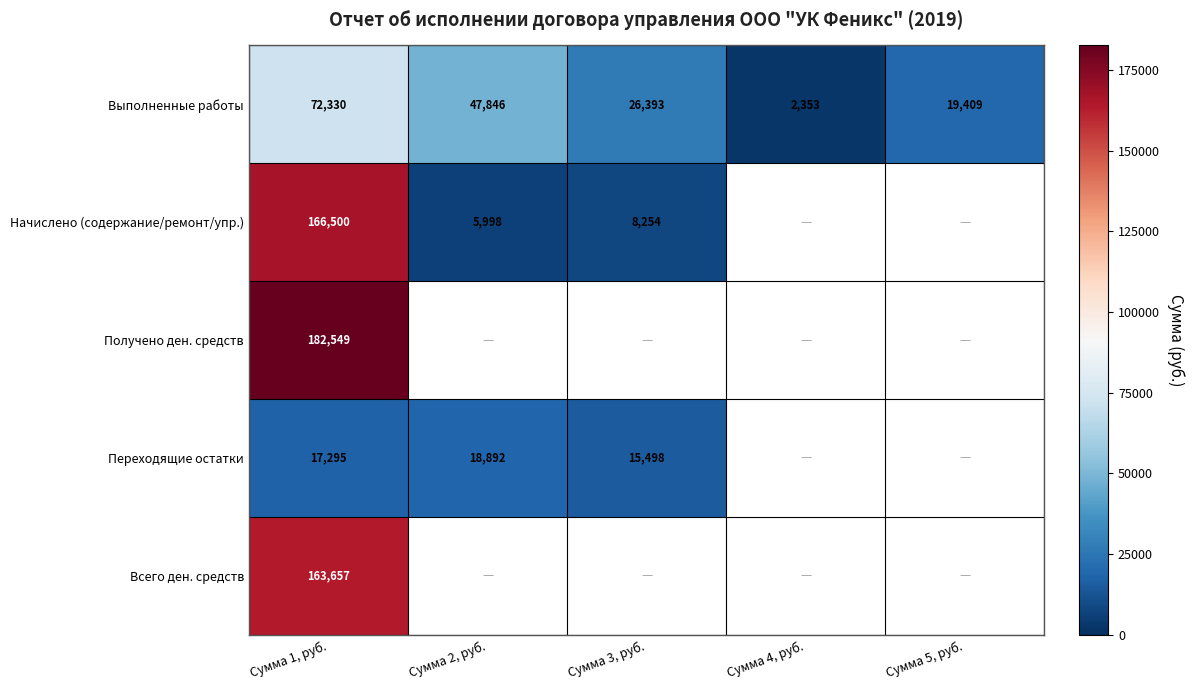

Which has a higher value, Сумма 2, руб. or Сумма 1, руб.?

Сумма 1, руб.